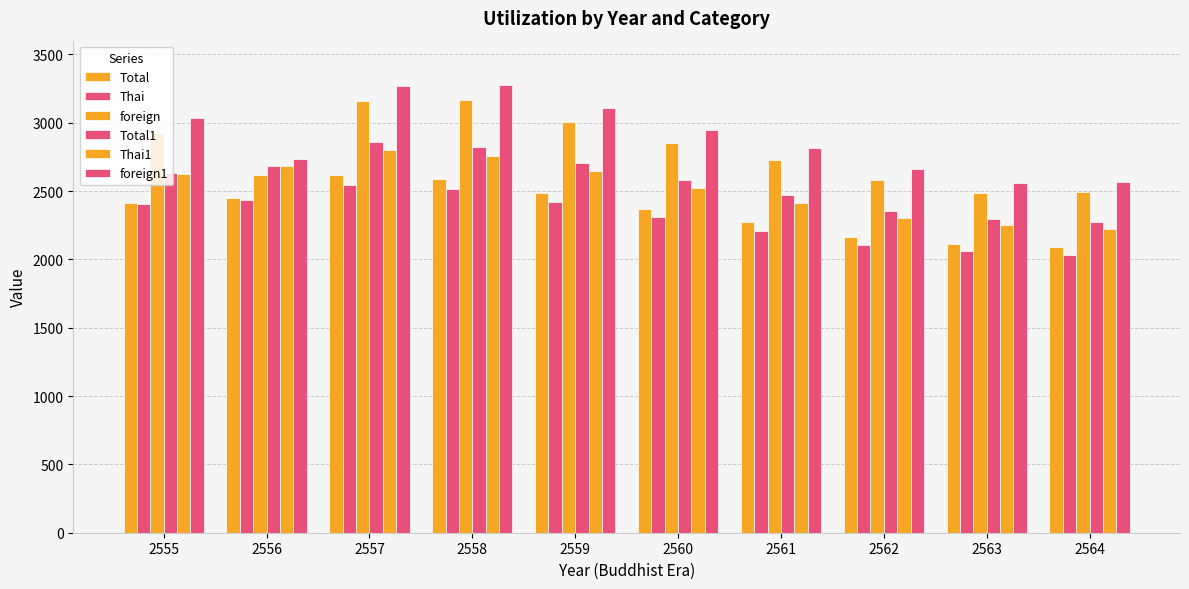

Rank the series at 2562 from lowest to highest value.

Thai, Total, Thai1, Total1, foreign, foreign1